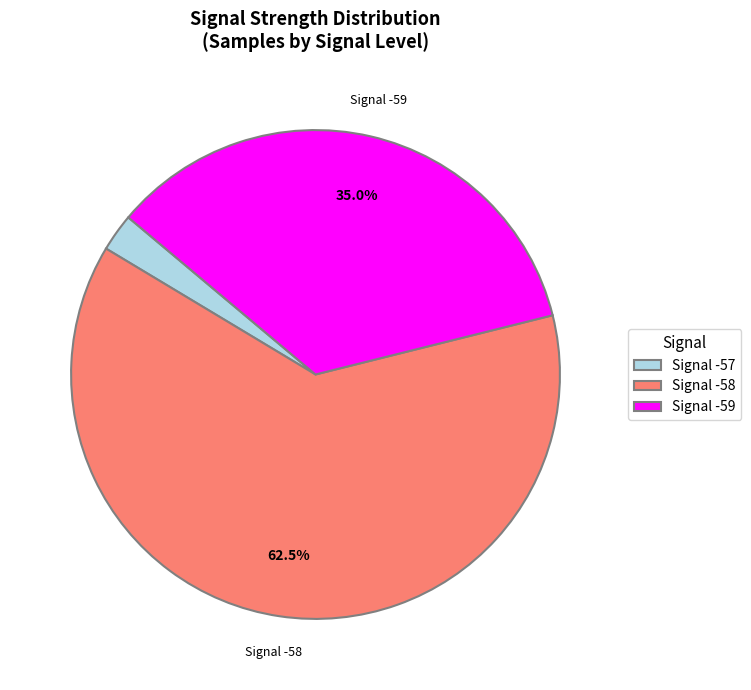

Count the number of slices in the pie.

3